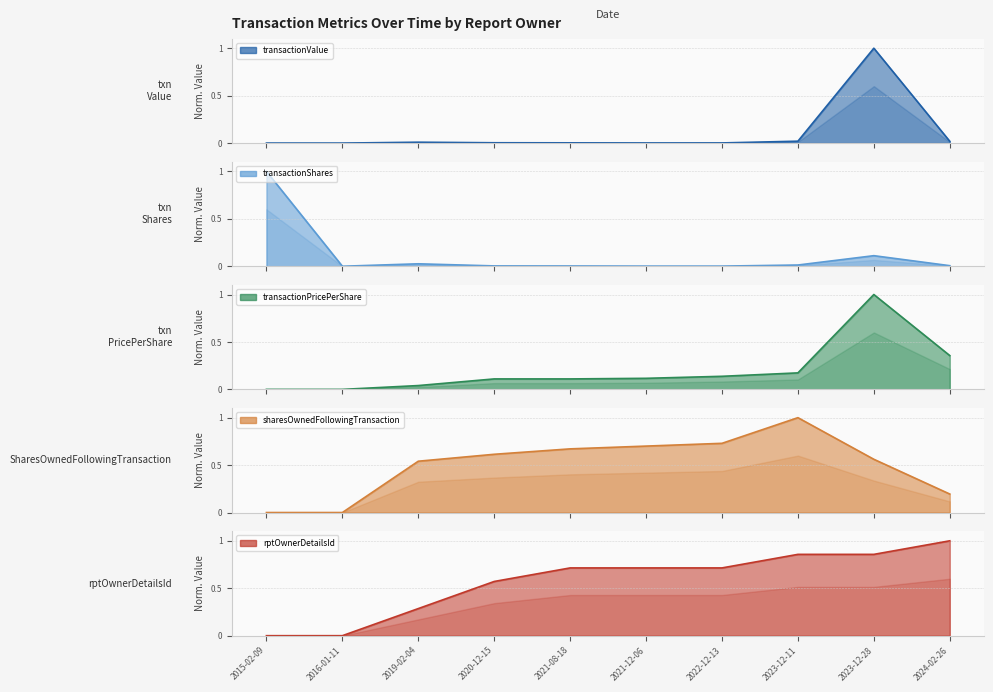

Which series changed the most between 2015-02-09 and 2020-12-15?

transactionShares